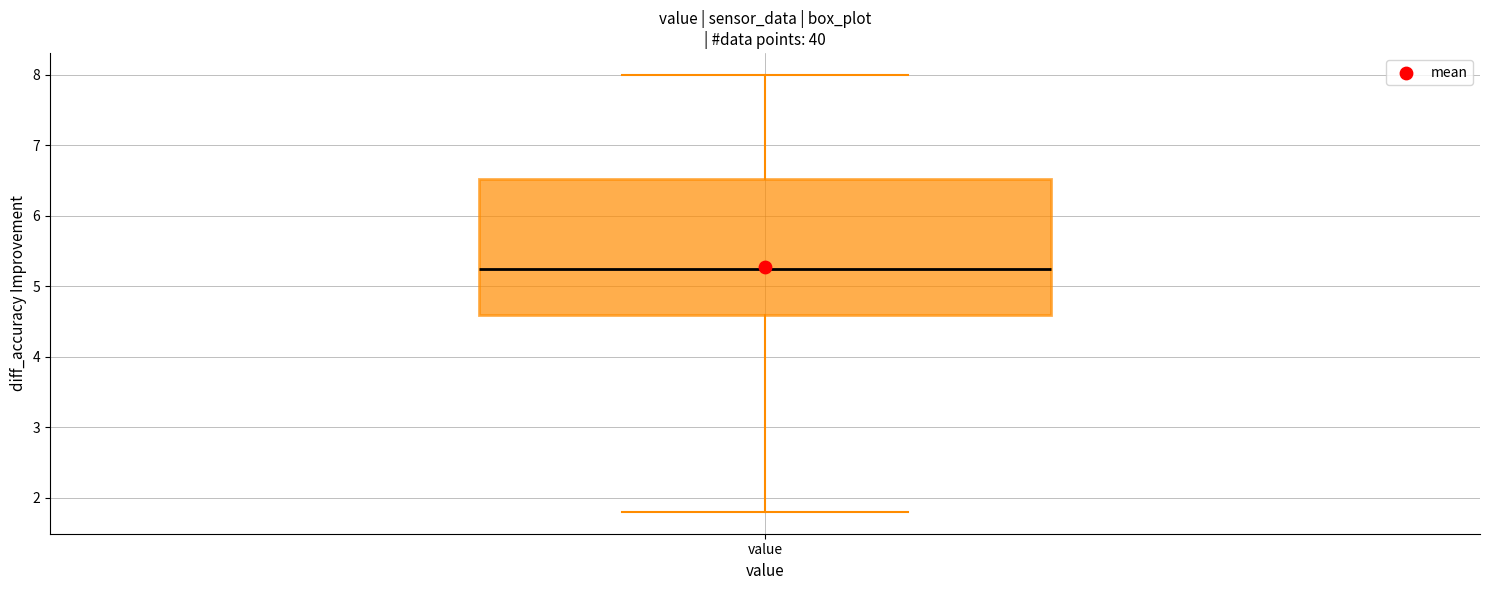

Transcribe this box plot: give where the median line is, the range the box spans, and where the two whiskers end, as read against the y-axis. The values are not printed on the chart, so give them approximately, as read against the axis.

median 5.3, box 4.6 to 6.5, whiskers 1.8 to 8.0